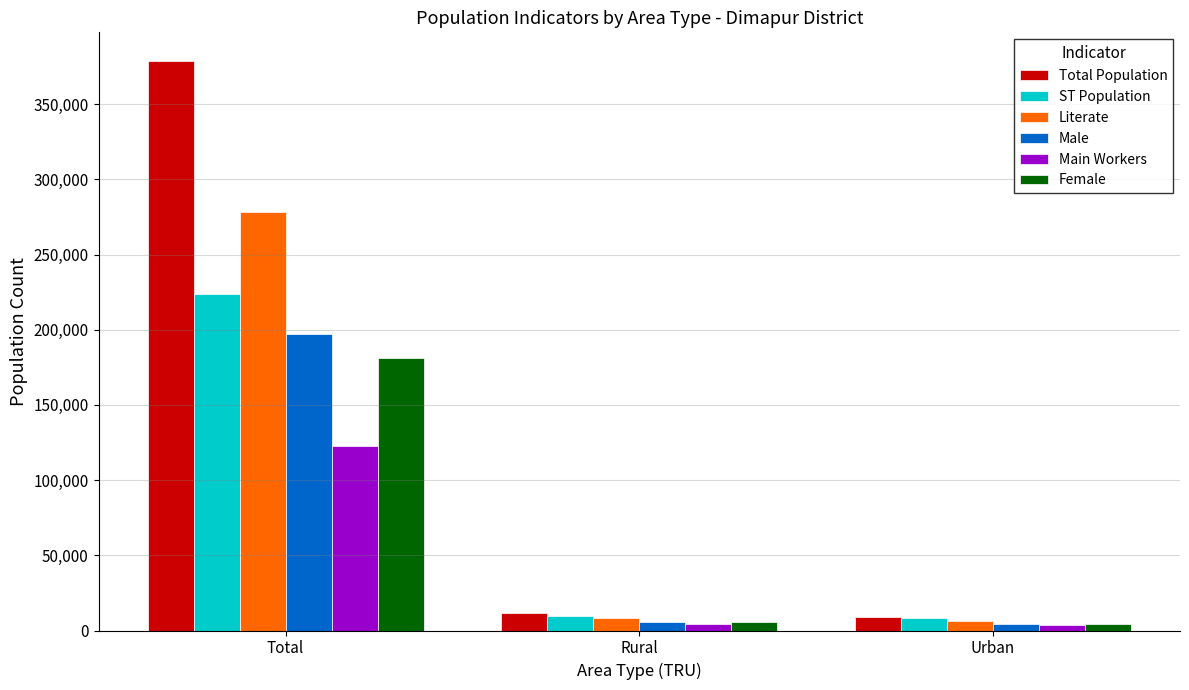

Which category has the highest value in the Male series?

Total